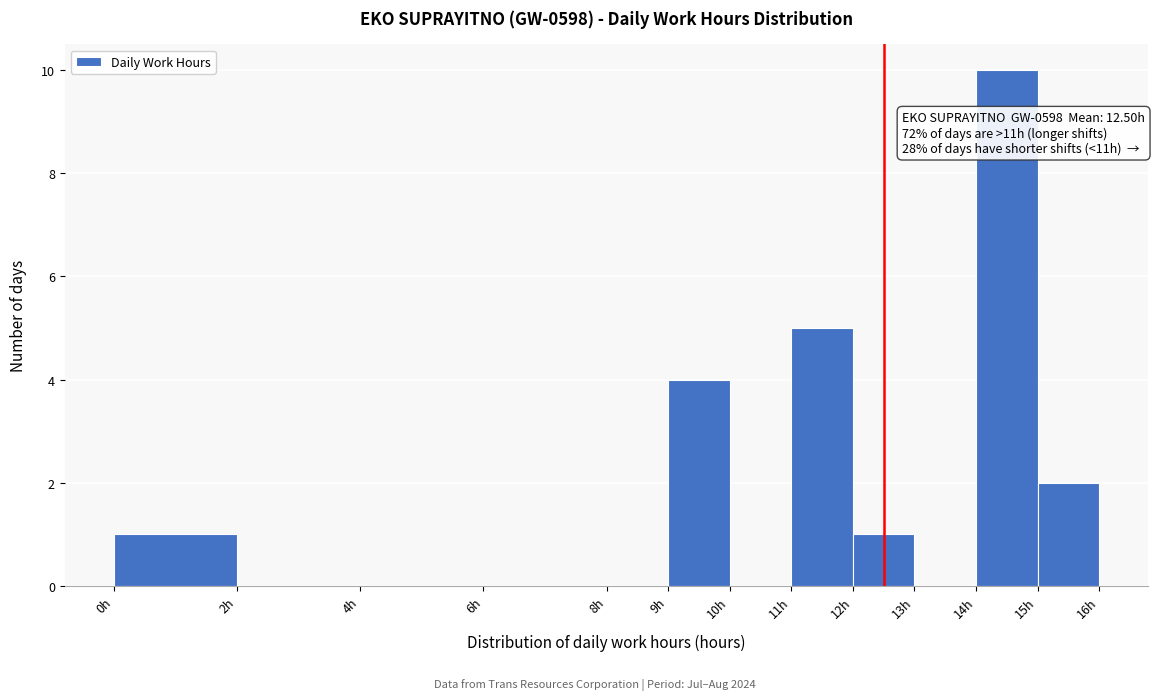

Over which range of the x-axis is the bar tallest?

14 to 15